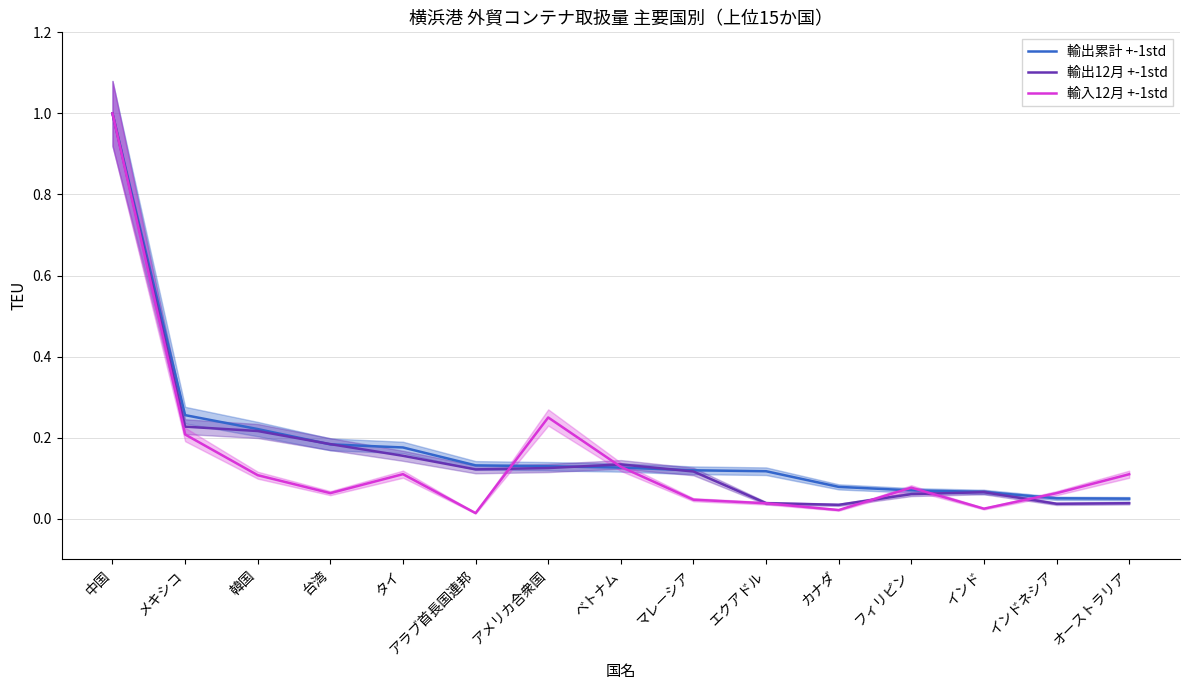

Does the chart have visible grid lines?

Yes